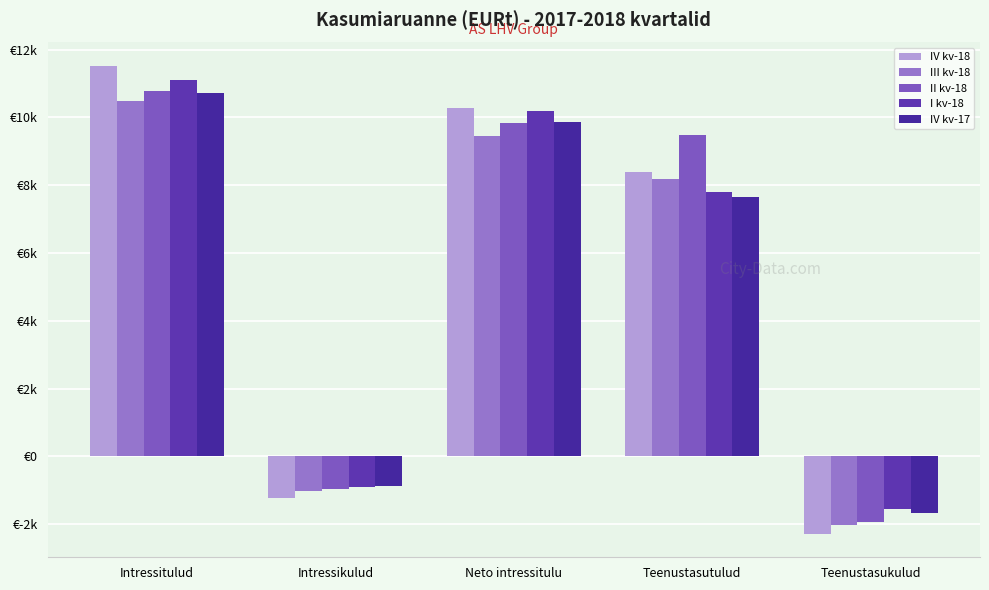

Are the bars grouped side by side (vs. stacked)?

Yes